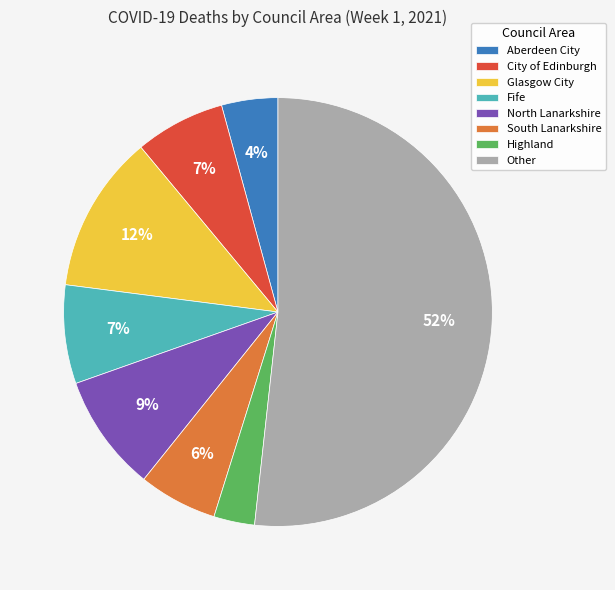

Is there any slice that represents more than half of the pie?

Yes